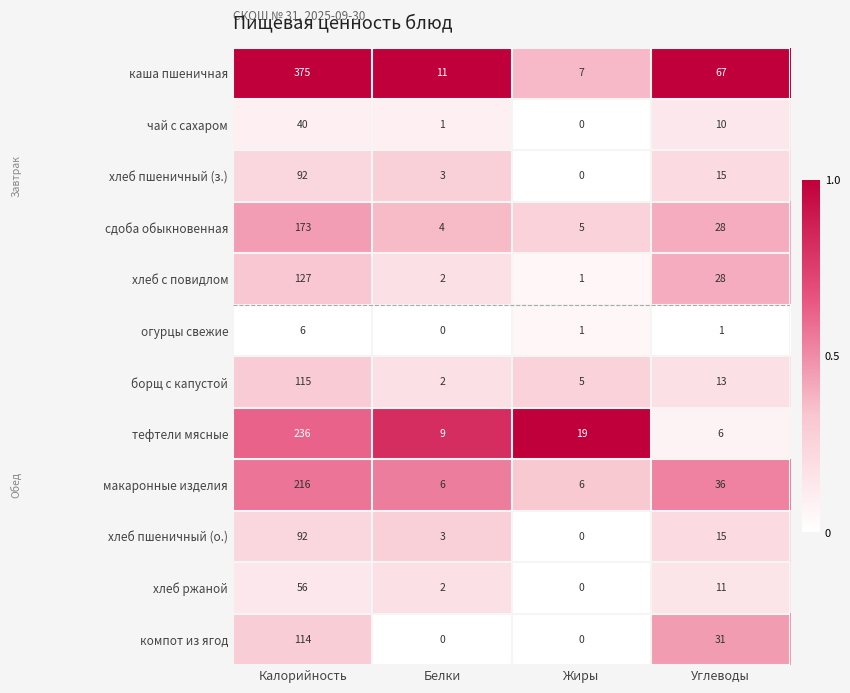

Which series has the largest total across all categories?

каша пшеничная